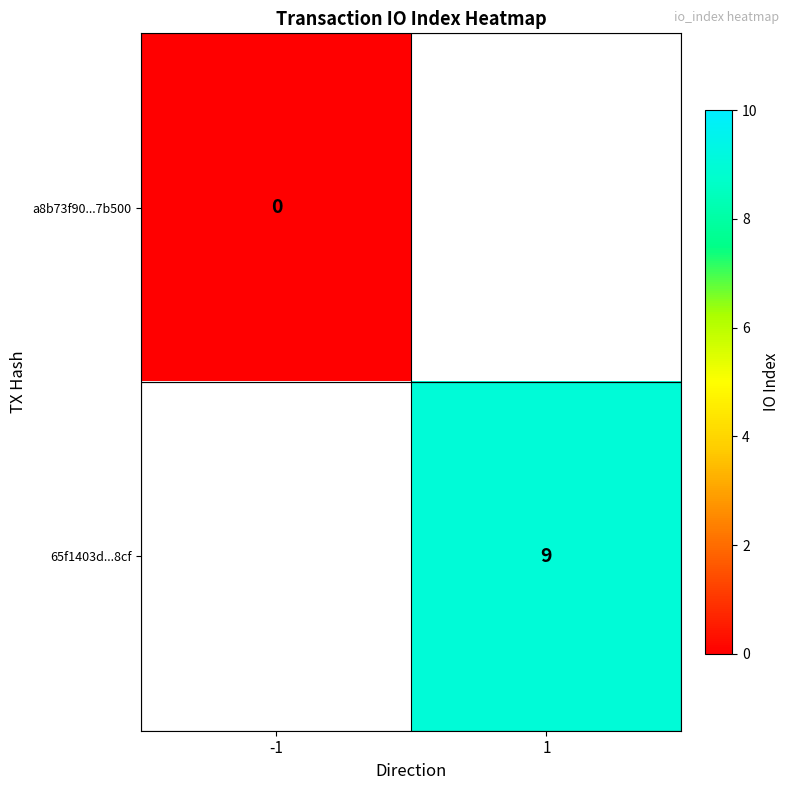

Which category has the lowest value in the io_index series?

-1